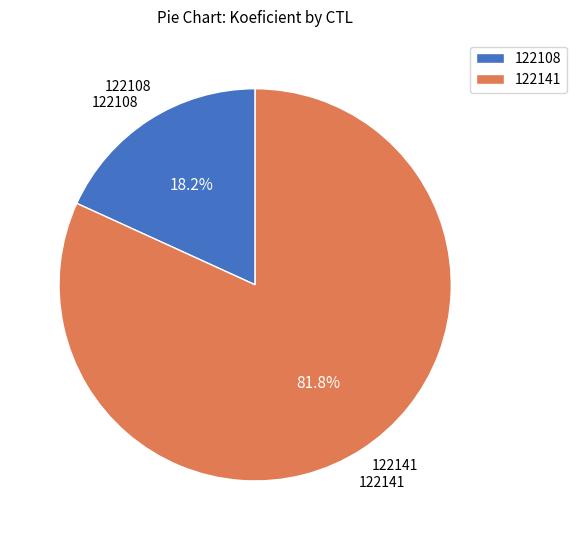

True or false: 122108 accounts for 29% of the total.

False